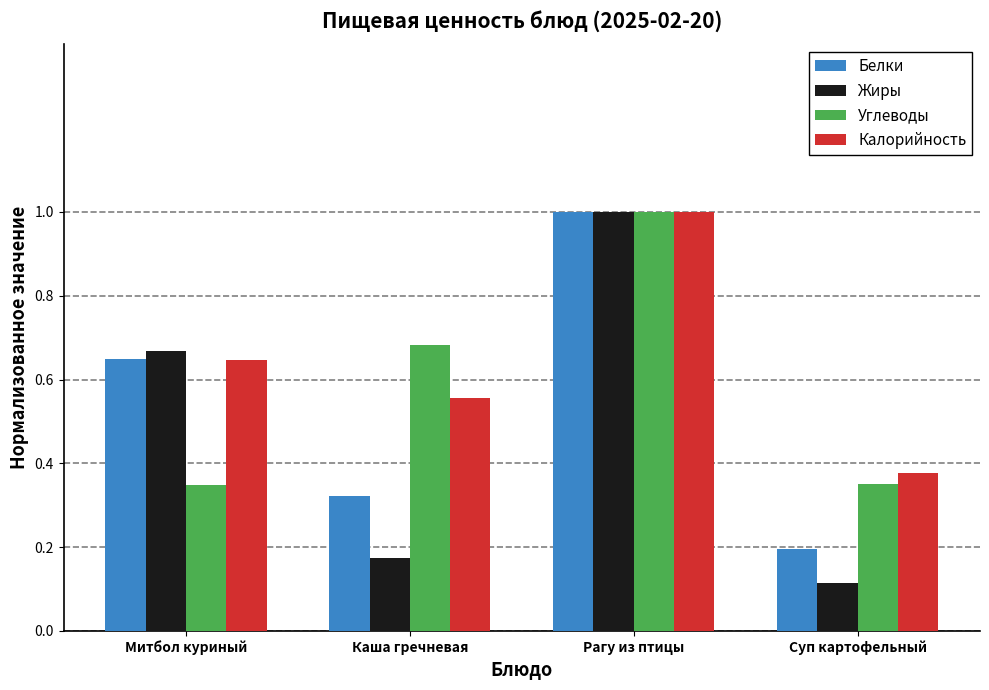

Which series has the largest range (max minus min)?

Жиры